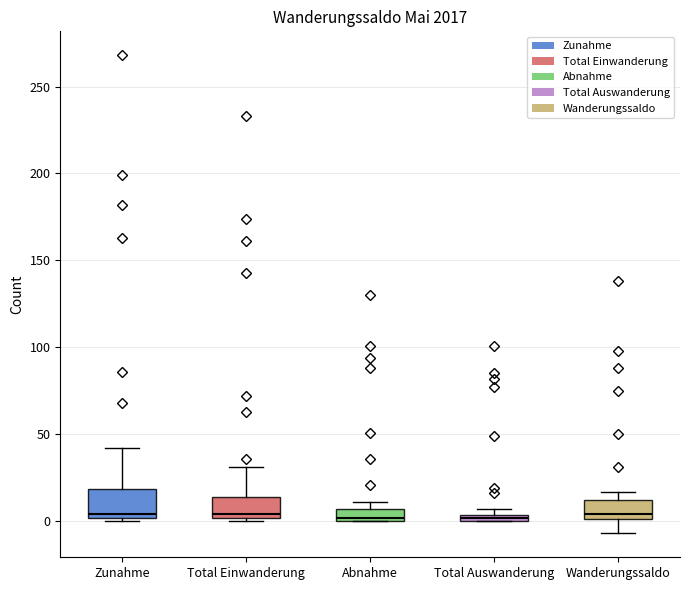

Where is the lower edge of the box for Total Auswanderung on the y-axis? The values are not printed on the chart, so give them approximately, as read against the axis.

0